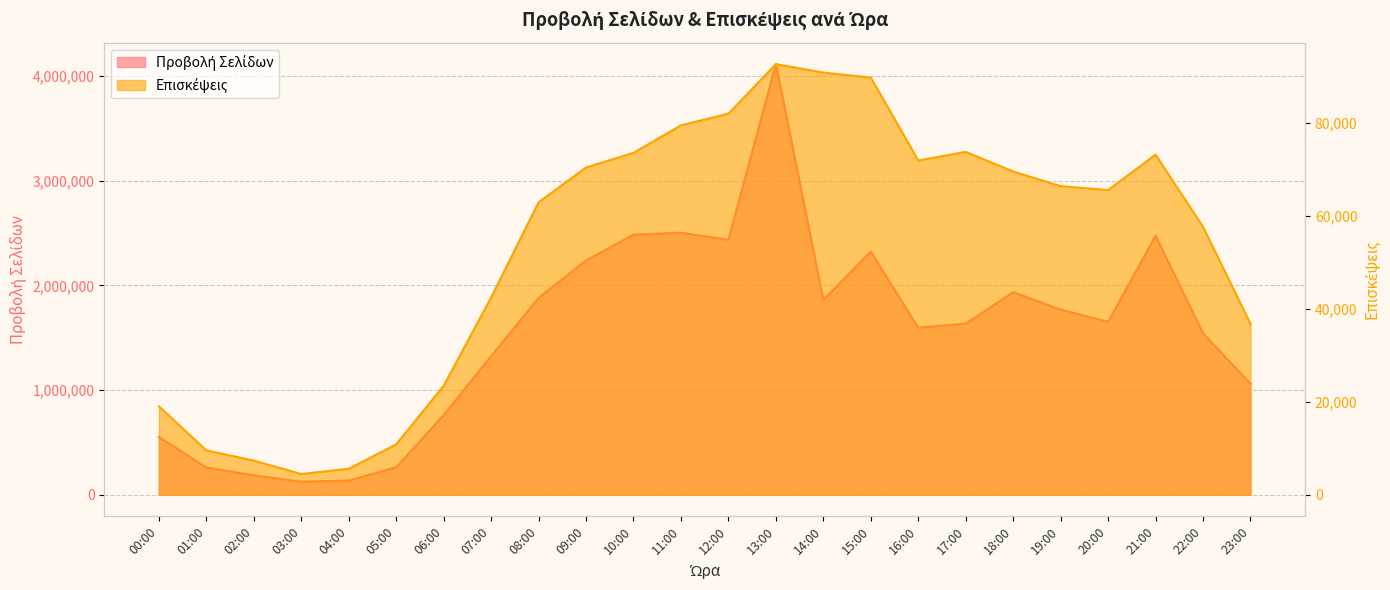

In Επισκέψεις, how many points are higher than both neighbors (excluding endpoints)?

3